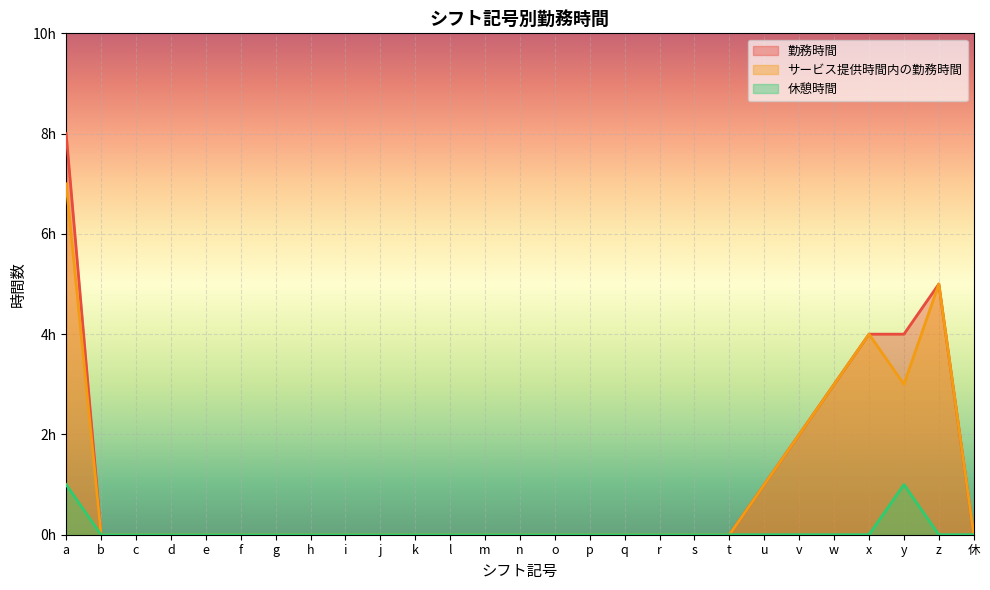

What position from the right is u?

7